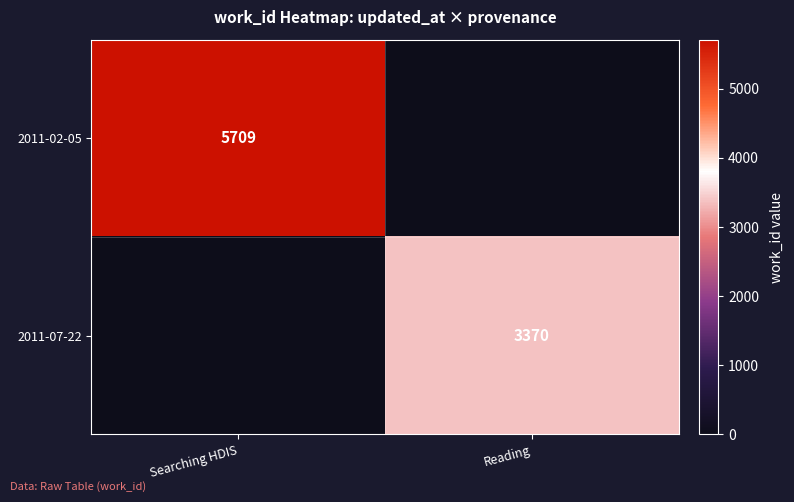

The value of 2011-02-05 at Searching HDIS is 5709. True or false?

True